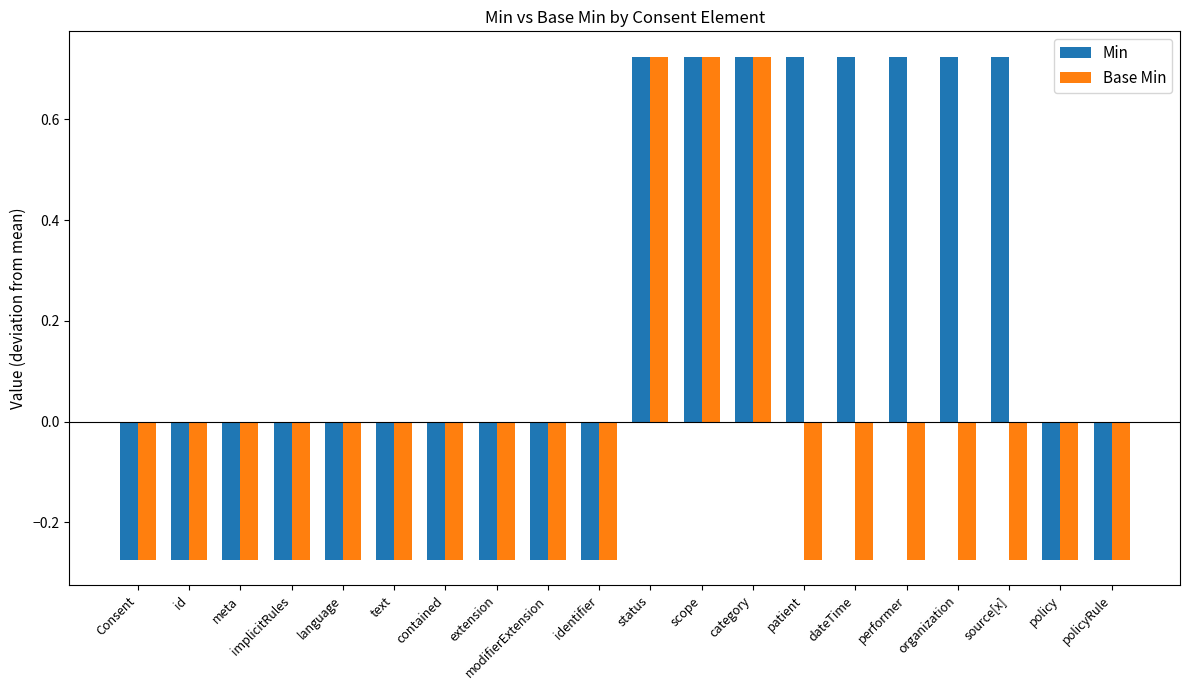

How many distinct data groups are displayed?

2